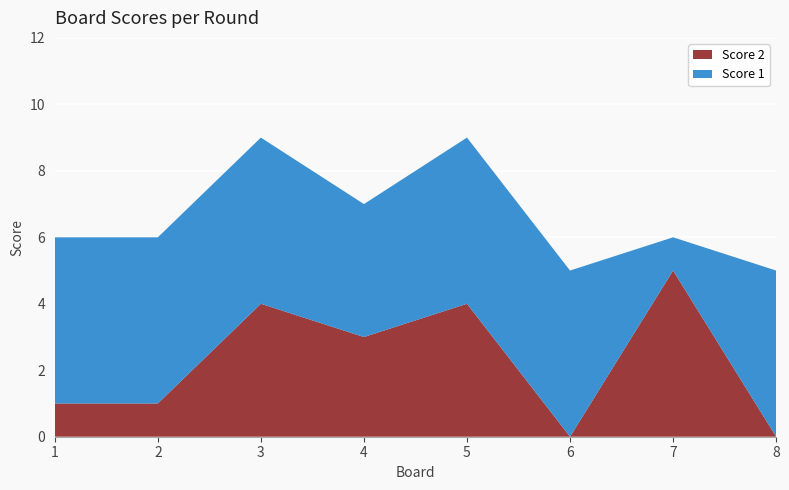

Reading right to left, what are all the values shown in this chart?

Score 1: 5	1	5	5	4	5	5	5
Score 2: 0	5	0	4	3	4	1	1